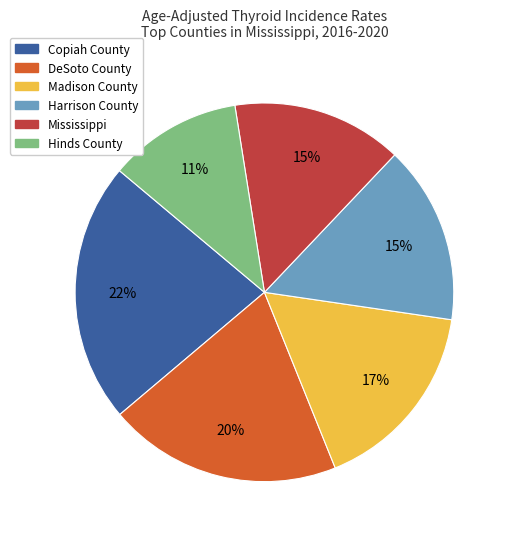

Which slice is the largest?

Copiah County